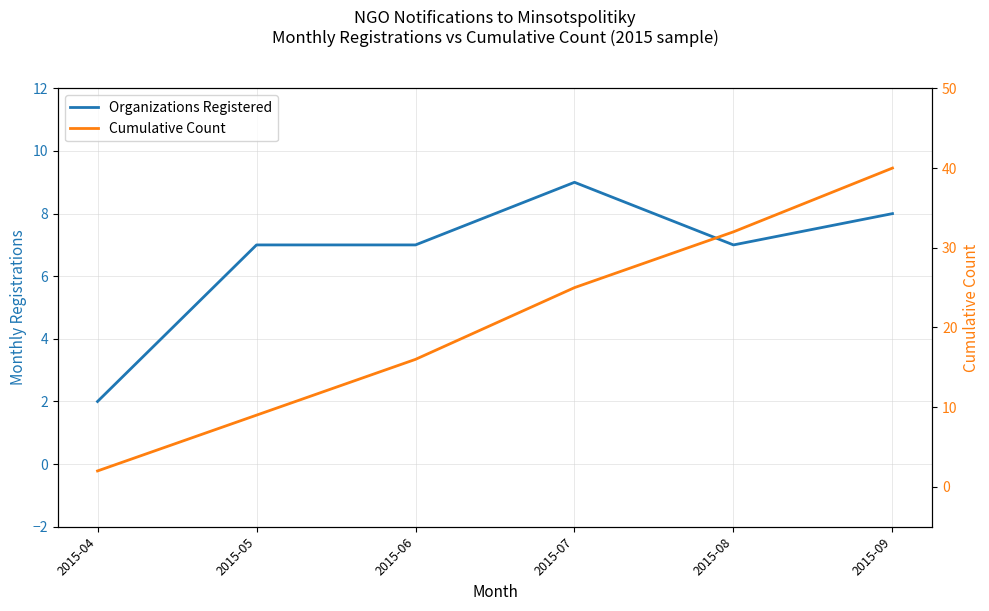

How many Cumulative Count values are between 9 and 32?

4